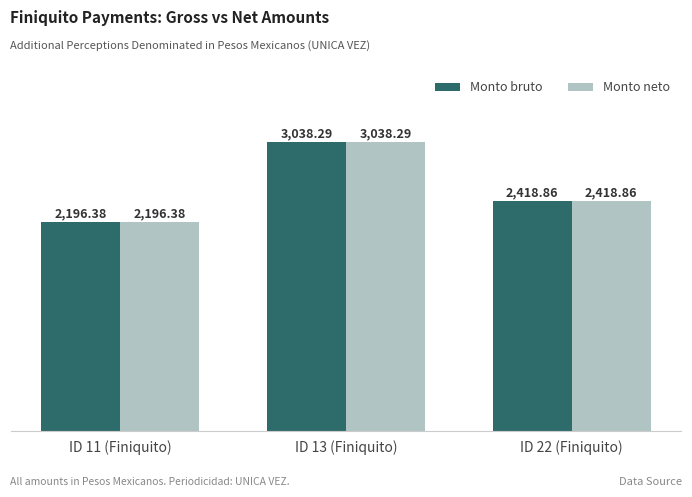

What is the difference between the Monto neto values at ID 11 (Finiquito) and ID 13 (Finiquito)?

841.9